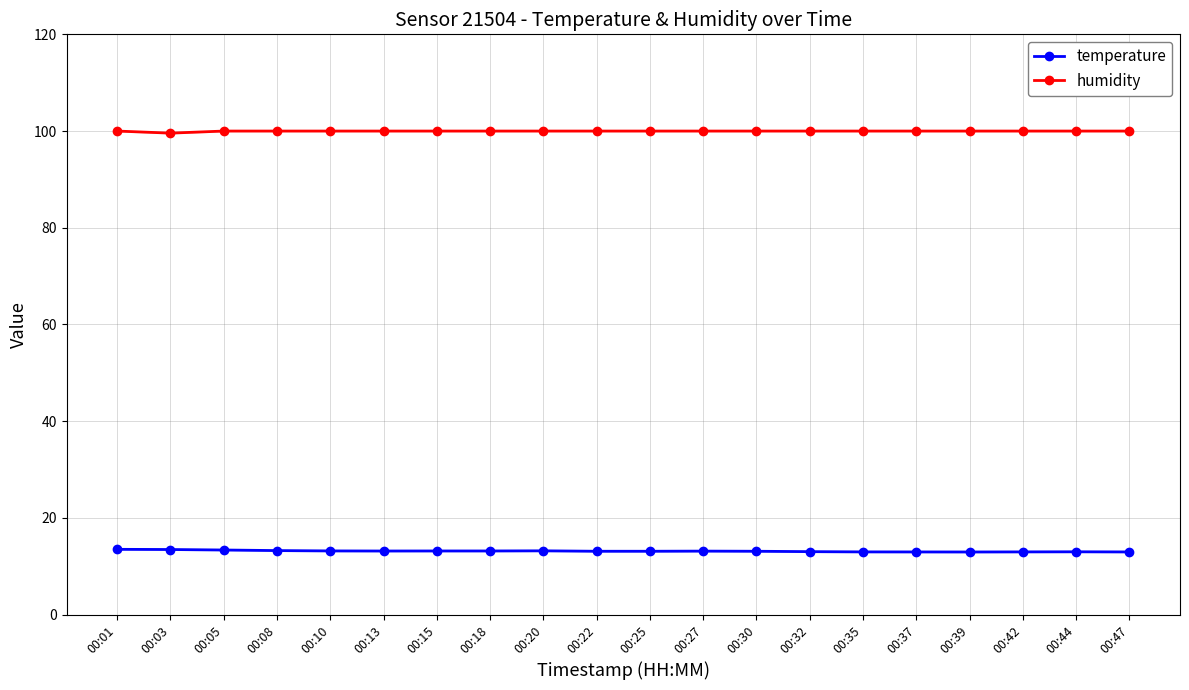

True or false: temperature and humidity cross at least once.

False